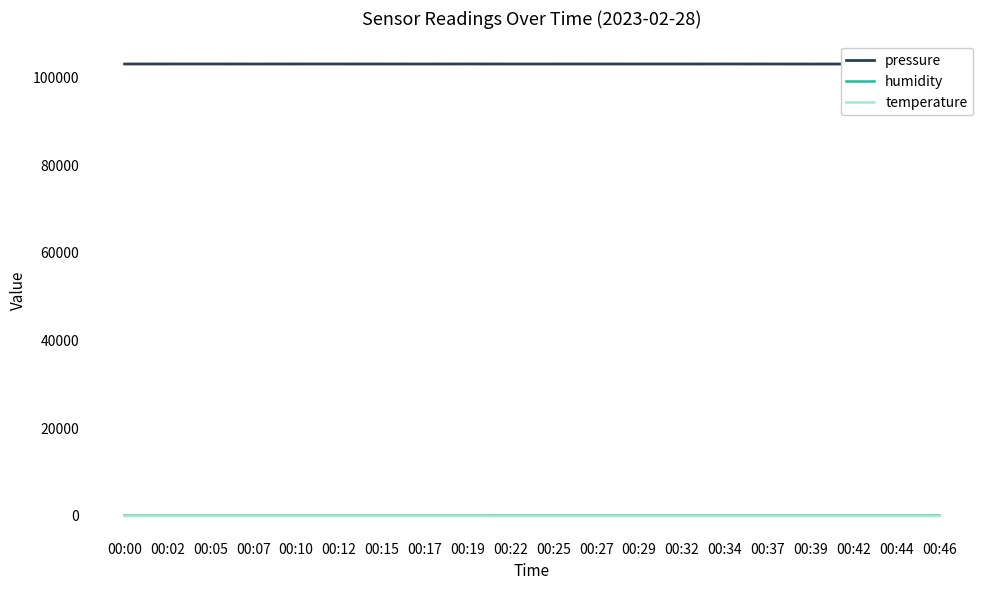

What is the lowest value of the temperature series?

-0.4